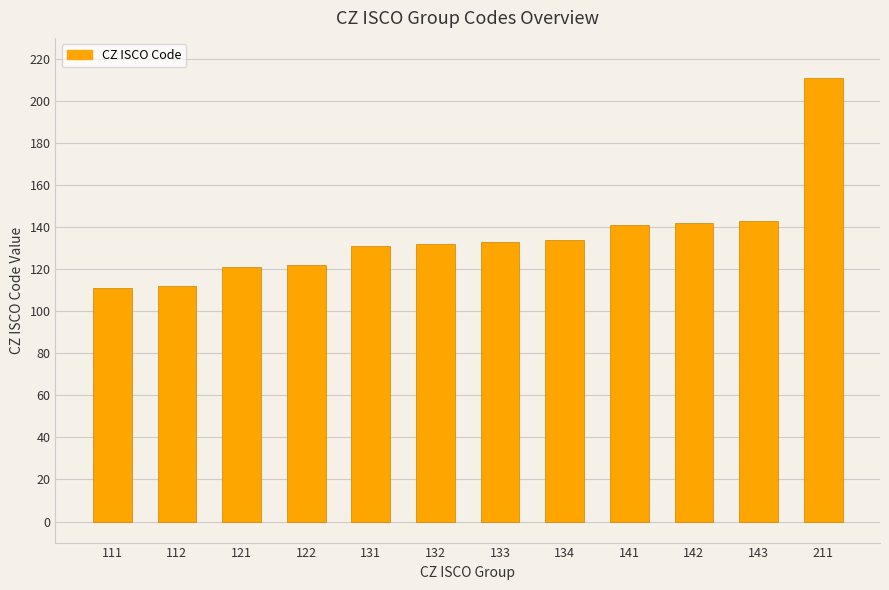

Which has a higher value, 133 or 141?

141